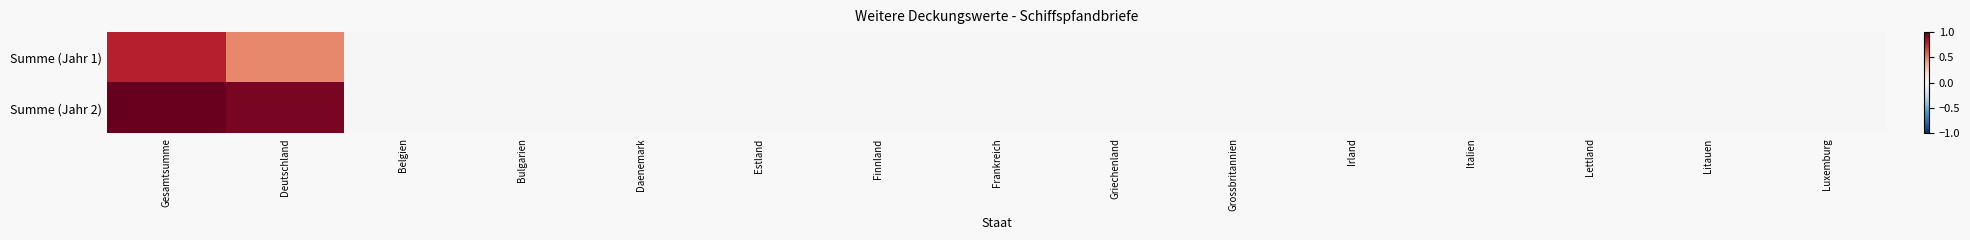

At Bulgarien, list the series in order from smallest to largest.

Summe (Jahr 1), Summe (Jahr 2)